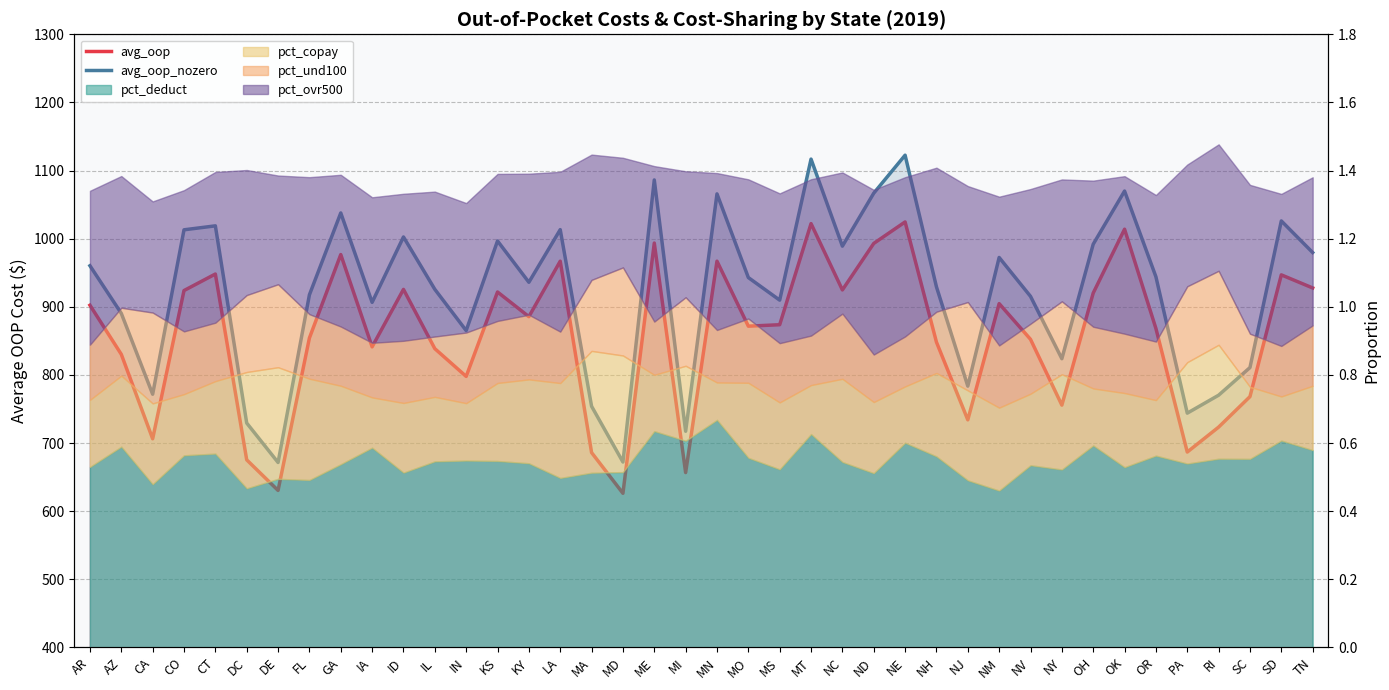

The avg_oop_nozero series shows 413.7 at AZ. True or false?

False